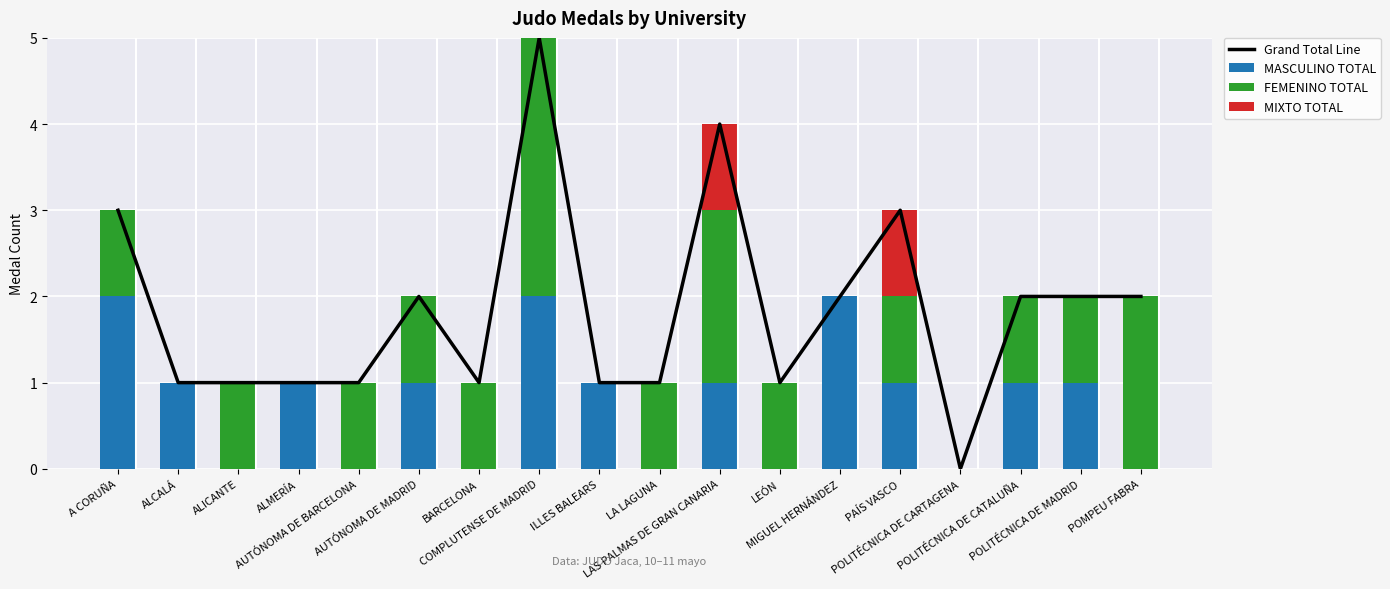

At how many categories does at least one series exceed 2?

4